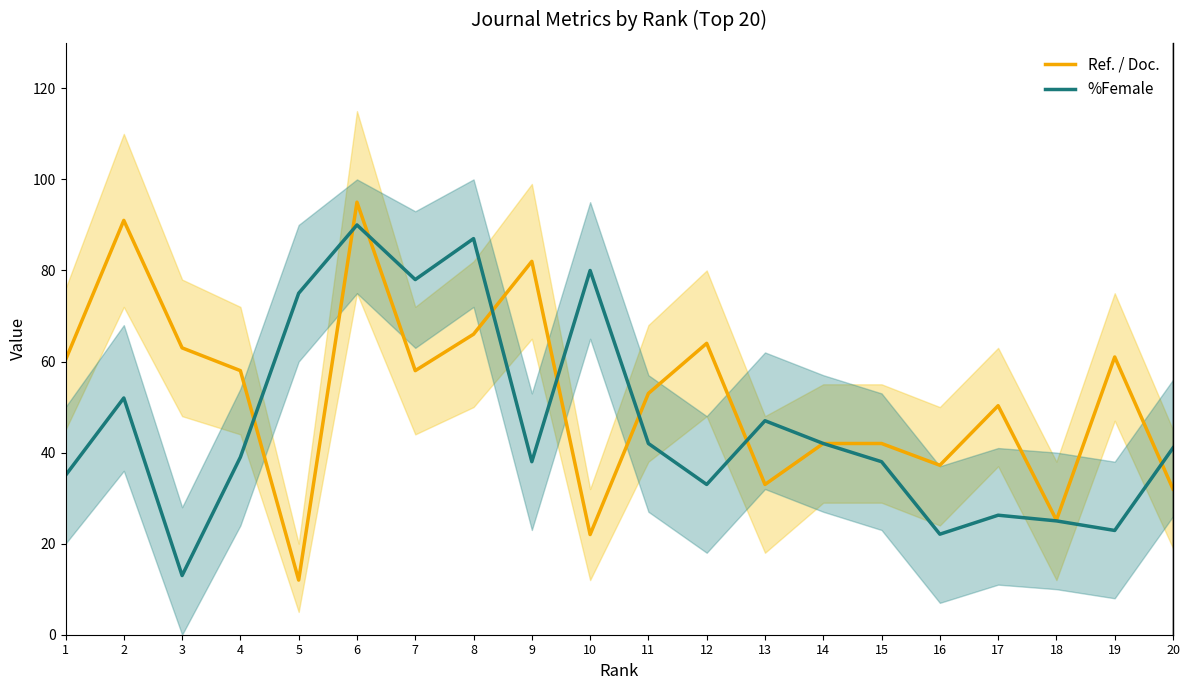

Does the chart display data point markers on the line(s)?

No